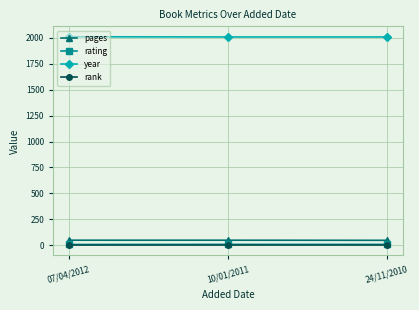

Which series has the largest total across all categories?

year